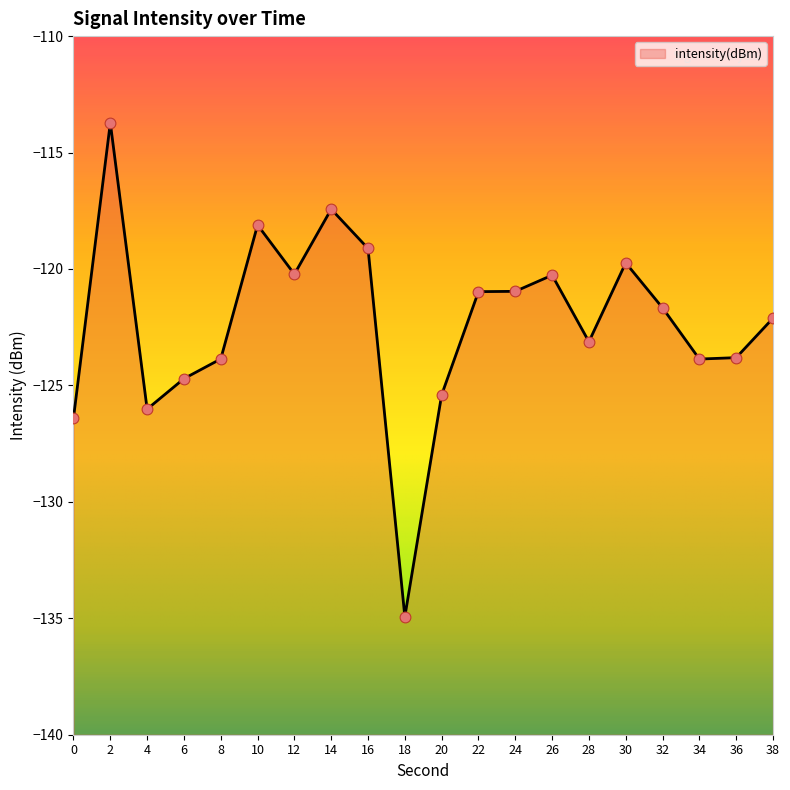

What is the change in value from 6 to 28?

+1.6